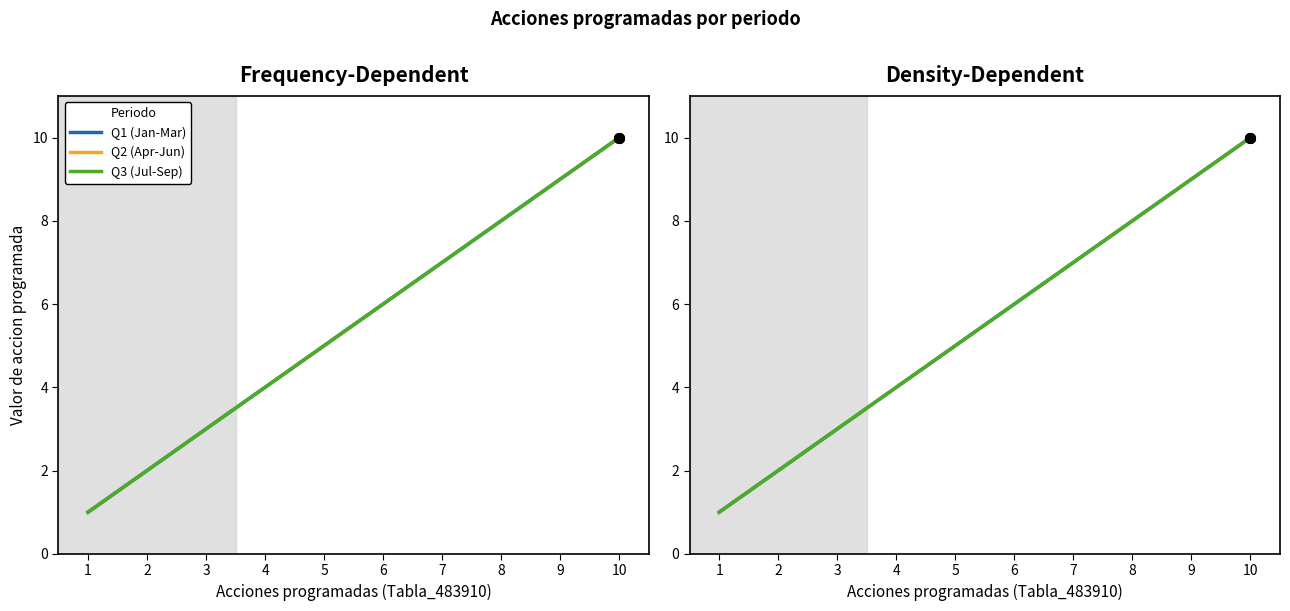

Is this an area chart (filled region under the line)?

No